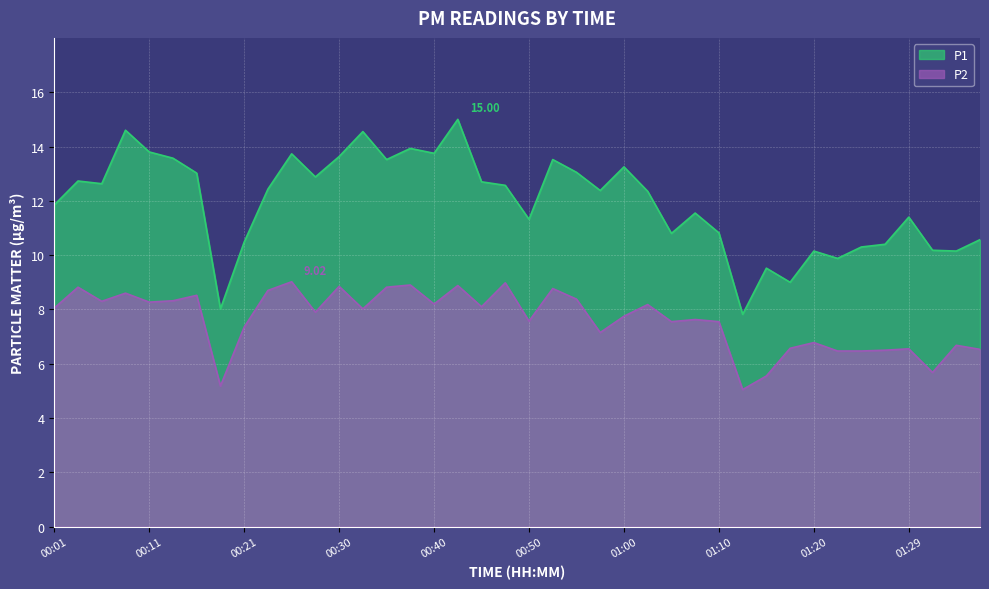

What is the difference between the highest and lowest values at 00:55?

4.7